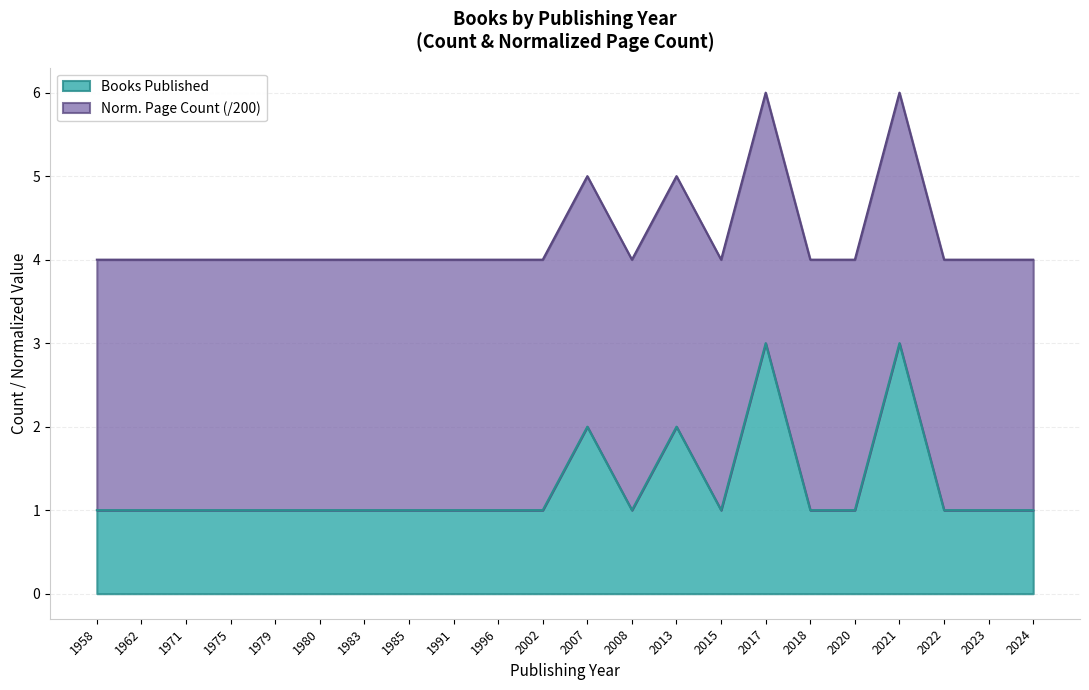

What is the total value across all series at 2024?

4